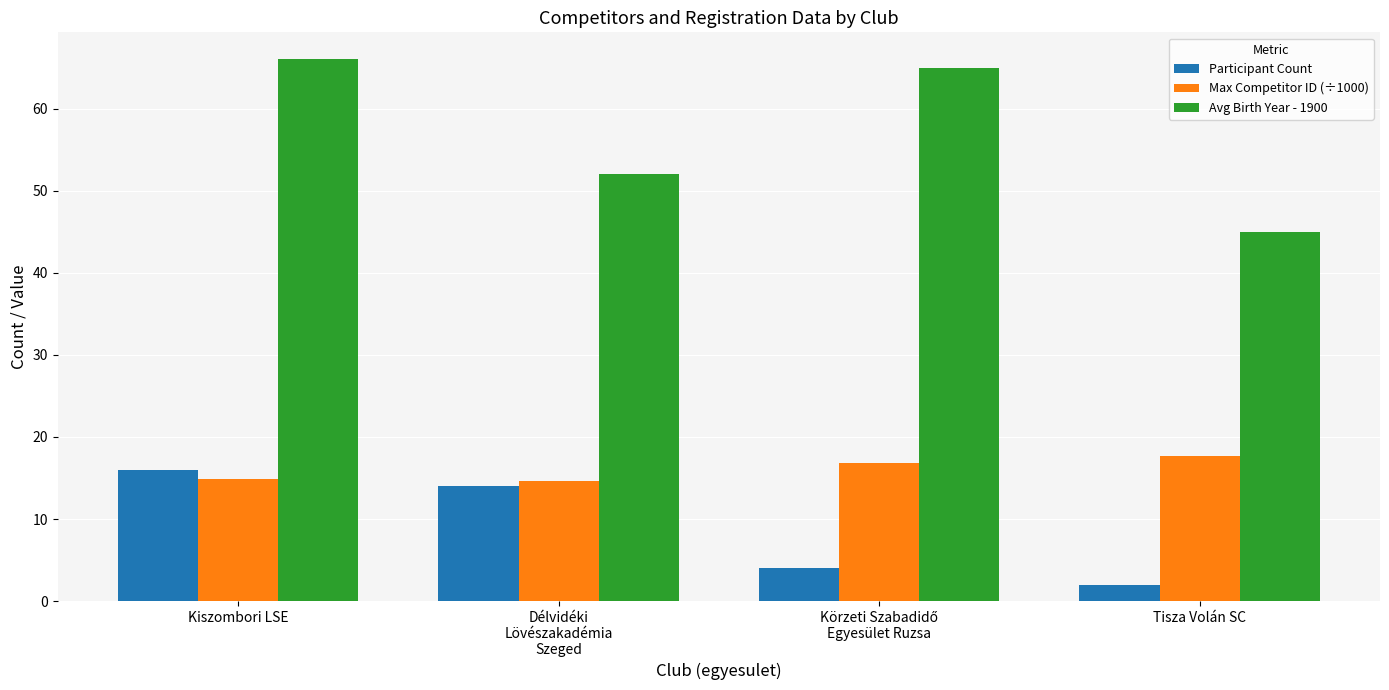

Does the chart contain stacked bars?

No